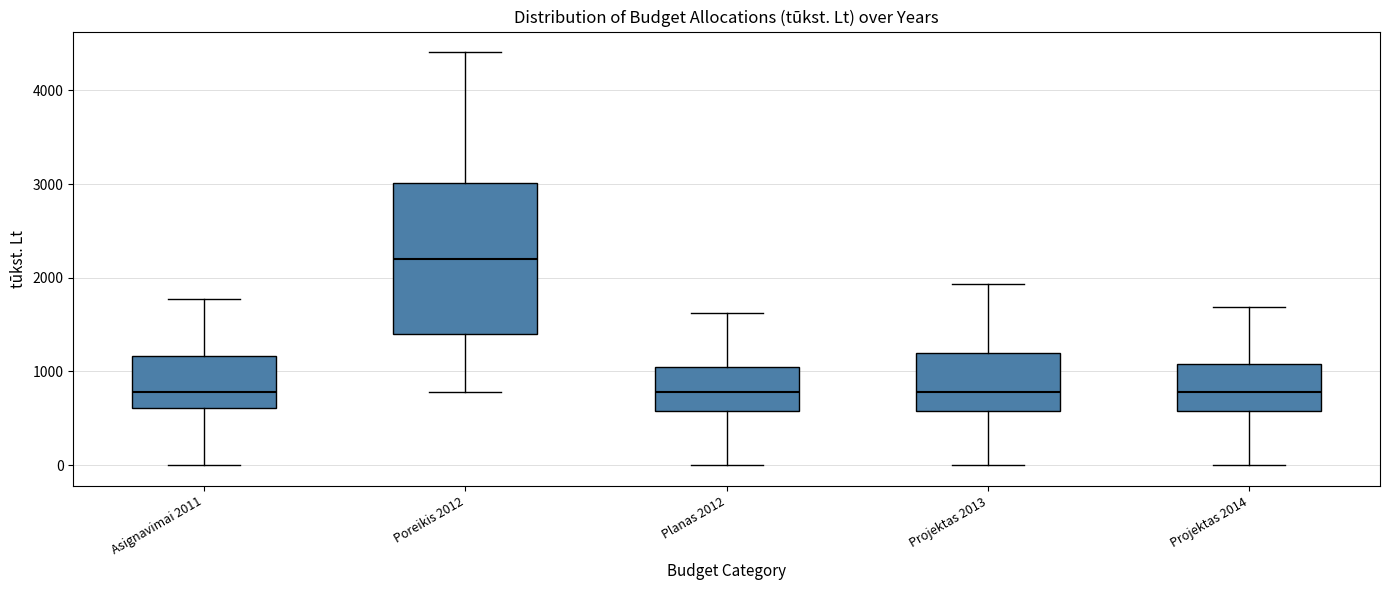

Which box is the tallest, from its lower edge to its upper edge?

Poreikis 2012